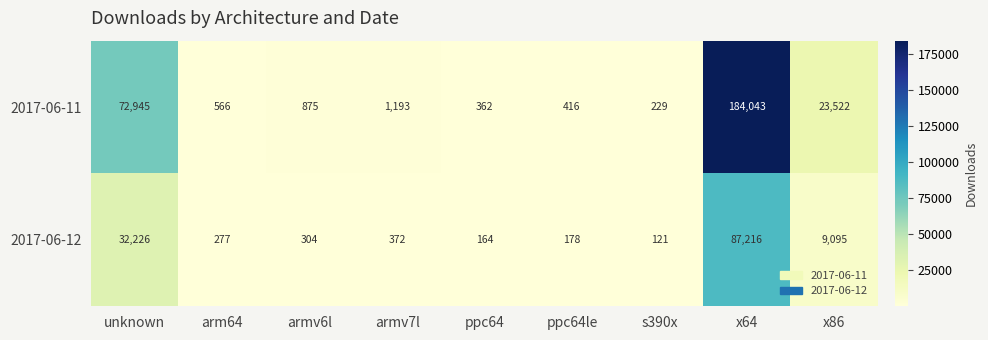

True or false: 2017-06-11 has a value of 229 at s390x.

True